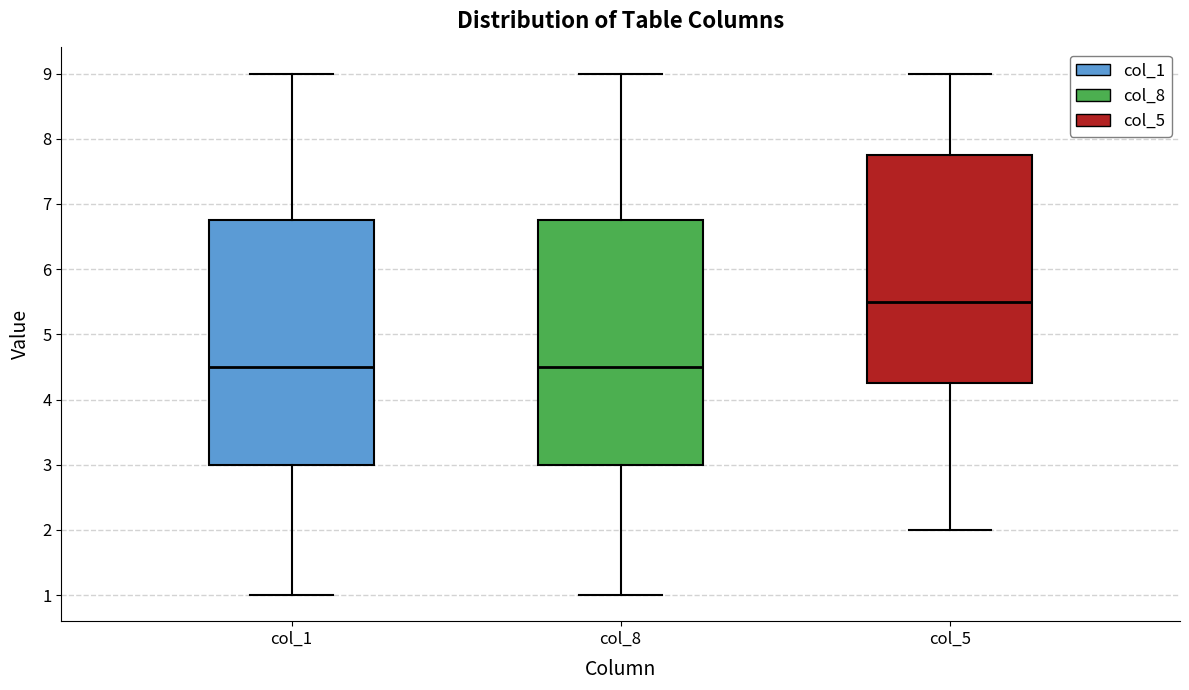

Reading left to right, read every box against the y-axis: the position of its median line, the range the box covers, and the ends of its whiskers. The values are not printed on the chart, so give them approximately, as read against the axis.

col_1: median 4.5, box 3.0 to 6.8, whiskers 1.0 to 9.0
col_8: median 4.5, box 3.0 to 6.8, whiskers 1.0 to 9.0
col_5: median 5.5, box 4.3 to 7.8, whiskers 2.0 to 9.0